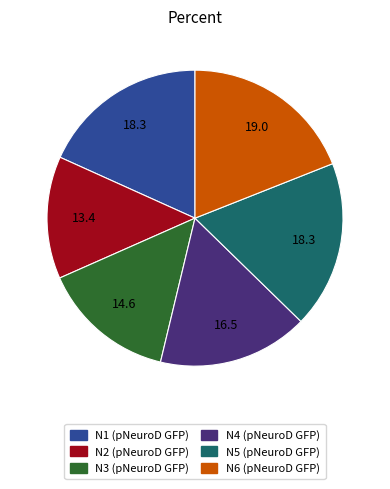

True or false: N1 (pNeuroD GFP) accounts for 18% of the total.

True